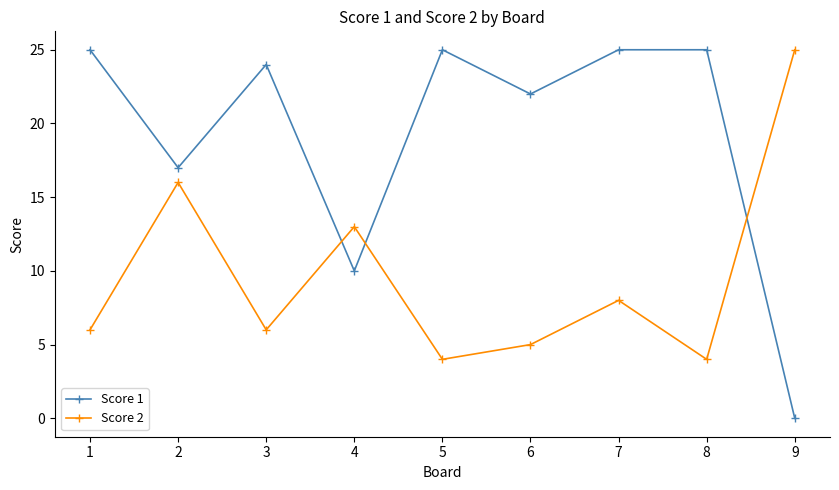

Does the chart have visible grid lines?

No